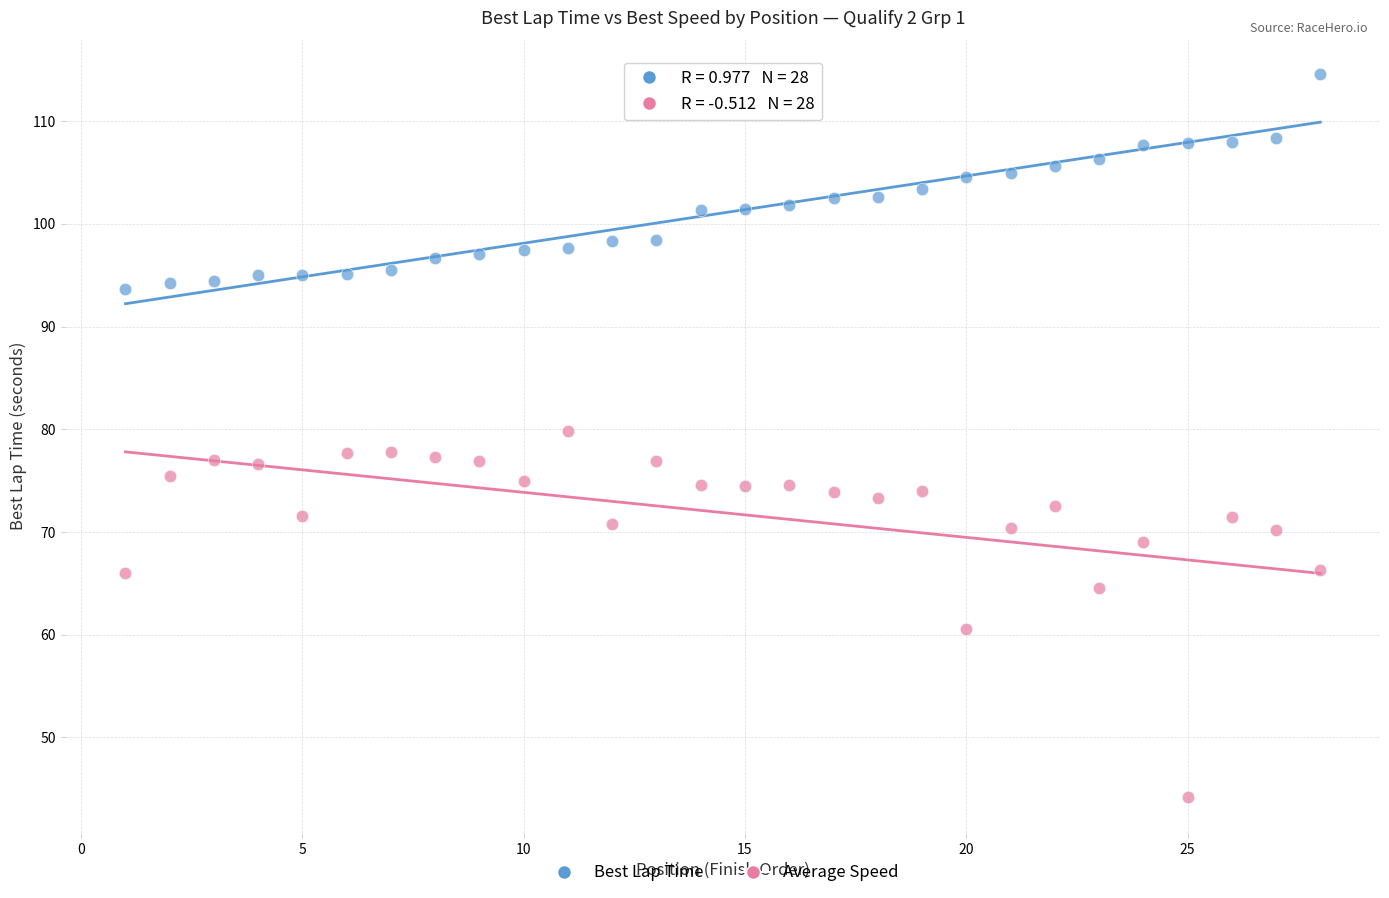

Across all data points, what is the range of Y values (max minus min)?

70.4